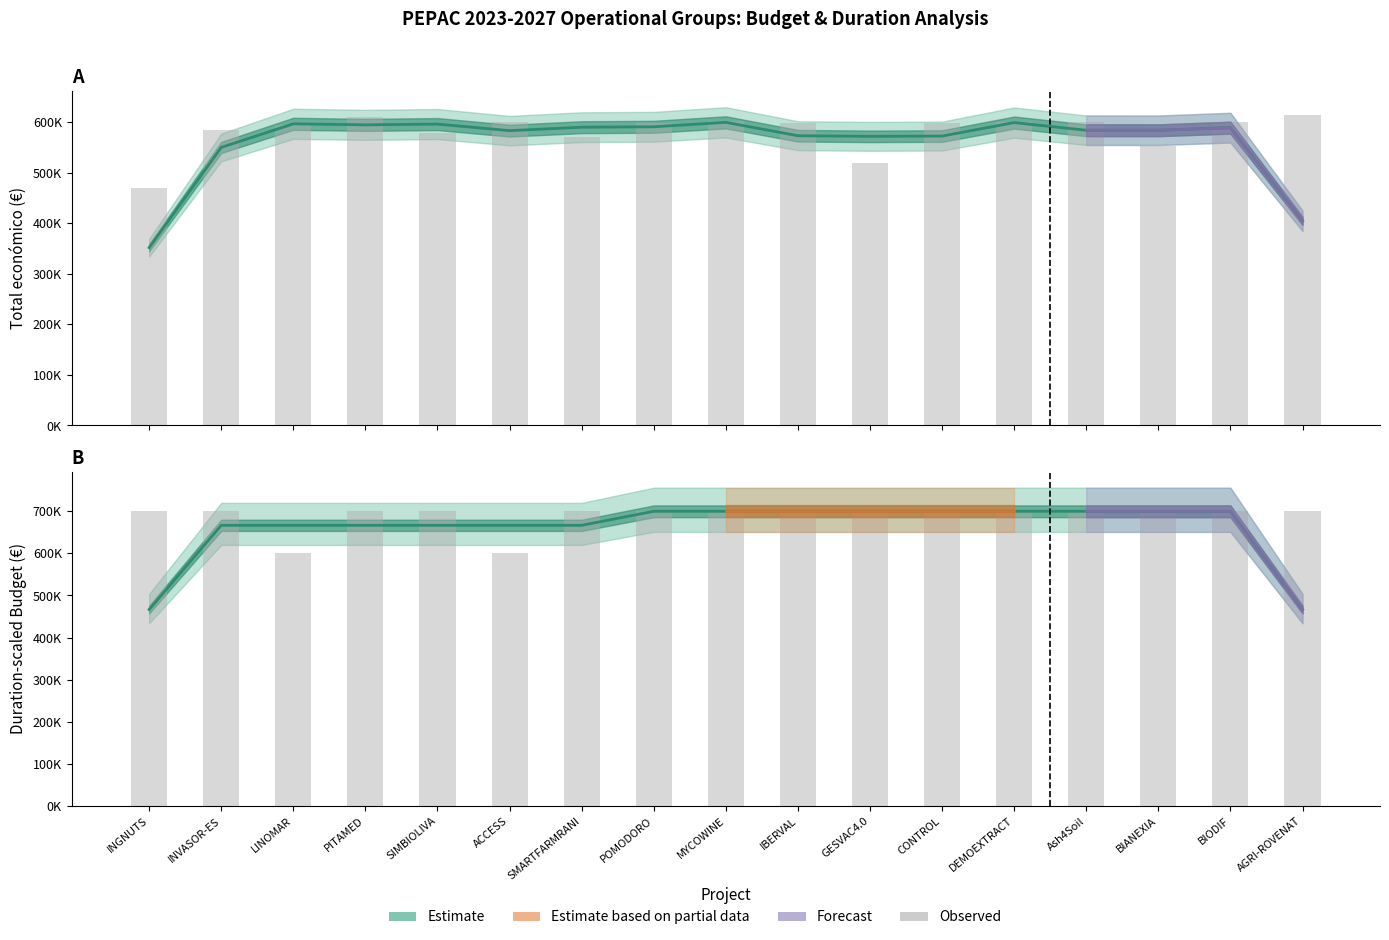

What is the sum of all Total económico (observed) values?

9900317.4